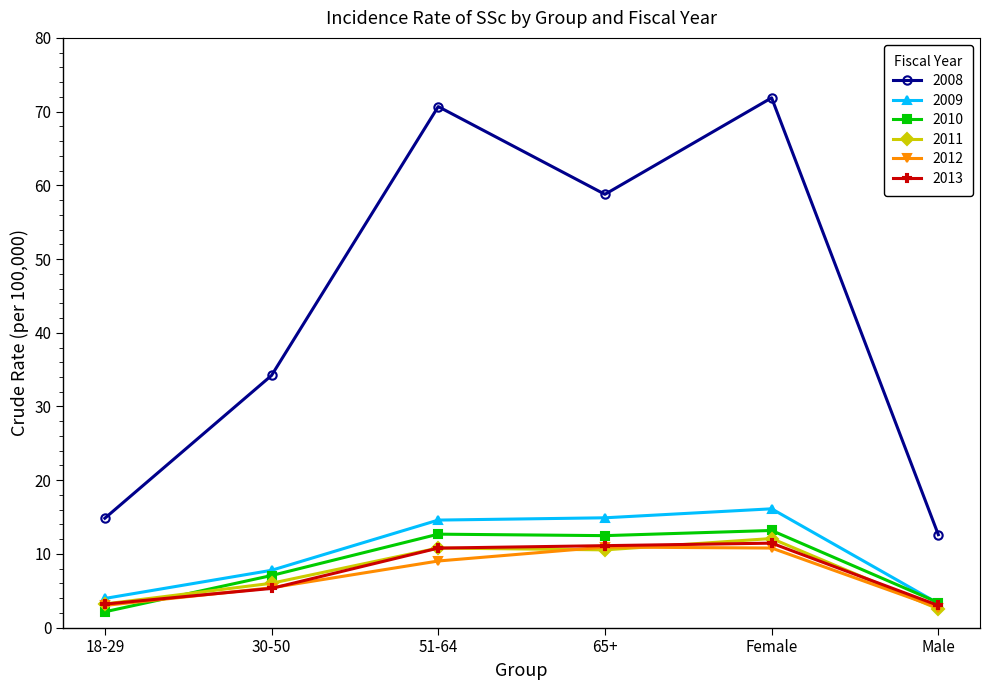

What is the greatest value displayed?

71.9